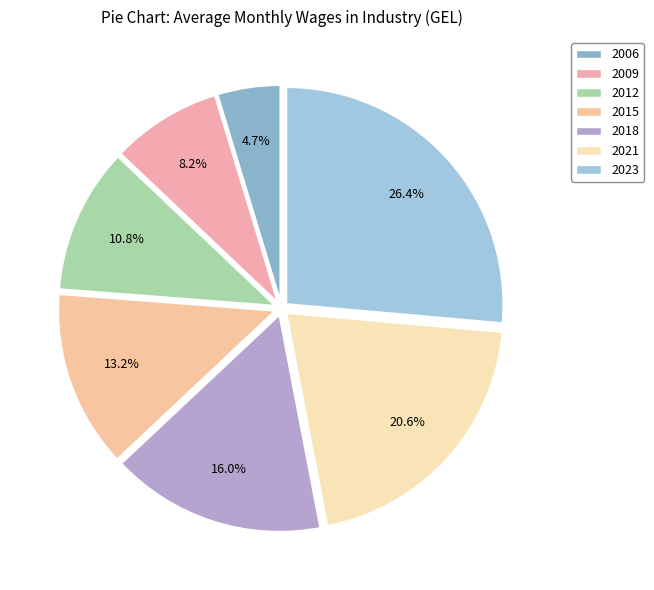

Count the number of slices in the pie.

7